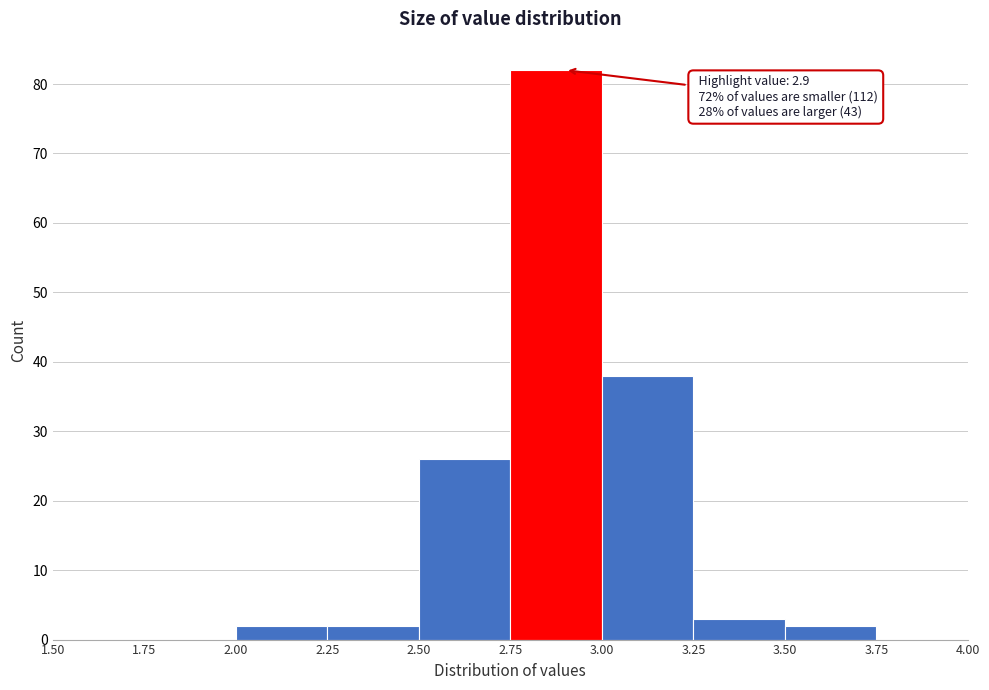

Which range on the x-axis has the tallest bar?

2.75 to 3.00